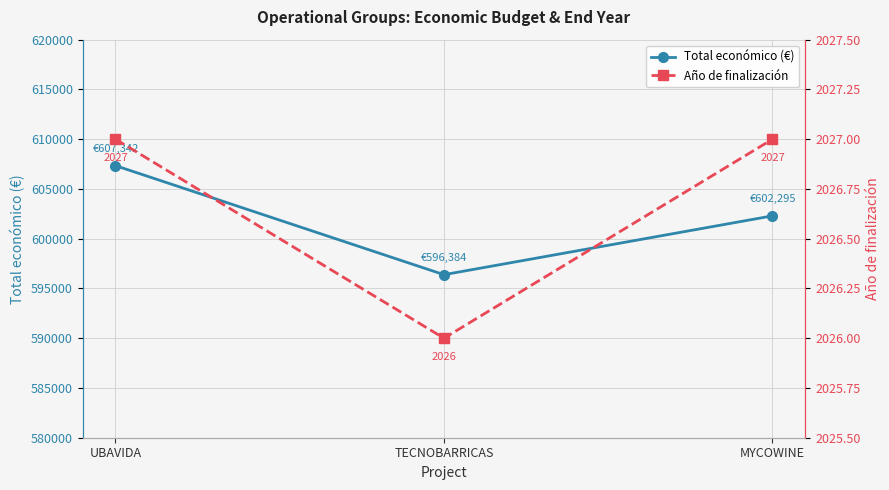

Rank the categories by Año de finalización value from lowest to highest.

TECNOBARRICAS, UBAVIDA, MYCOWINE